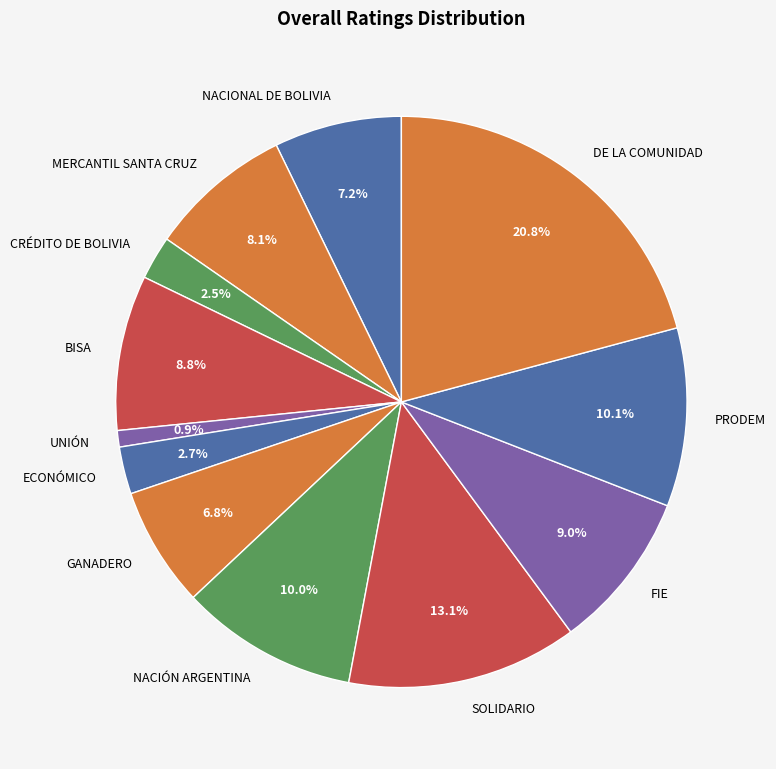

Which slice is the largest?

DE LA COMUNIDAD